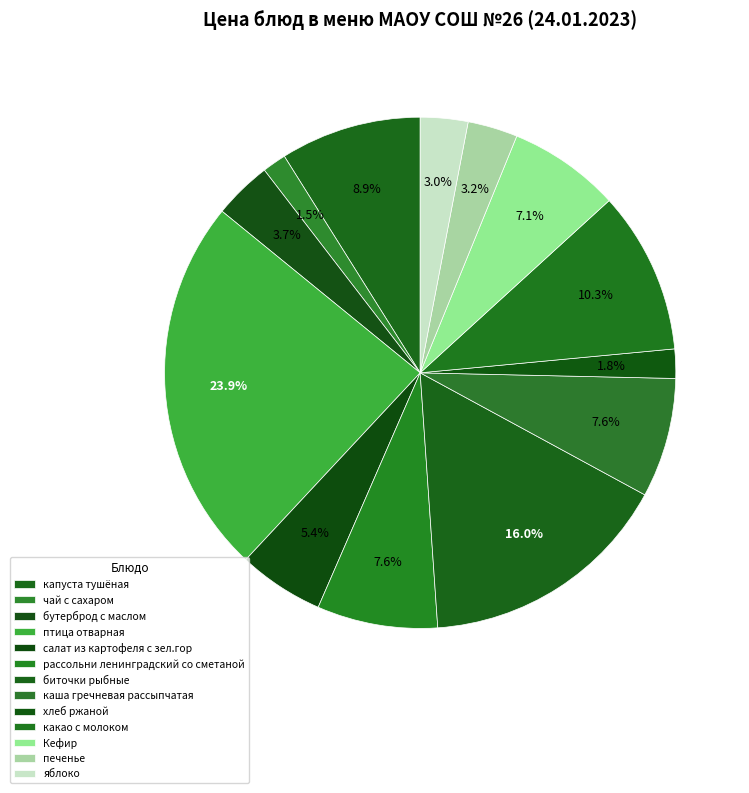

What is the ratio of the value at каша гречневая рассыпчатая to the value at какао с молоком?

0.7